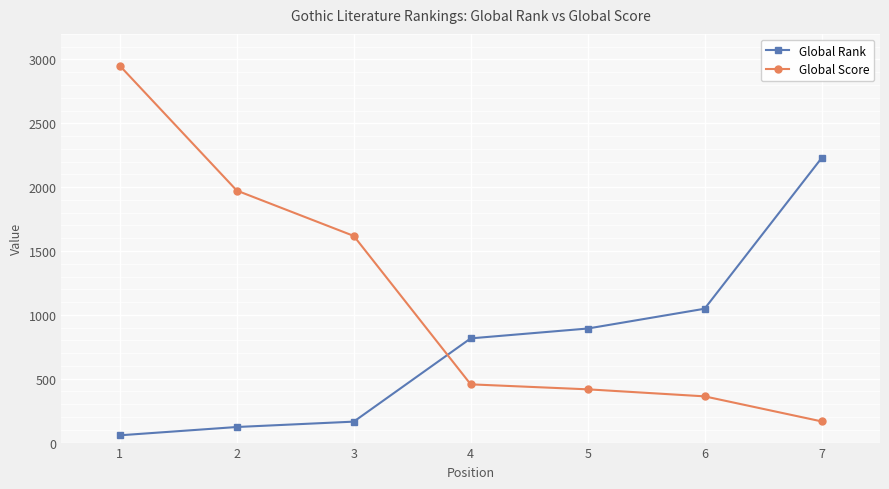

Which series has the widest spread of values?

Global Score